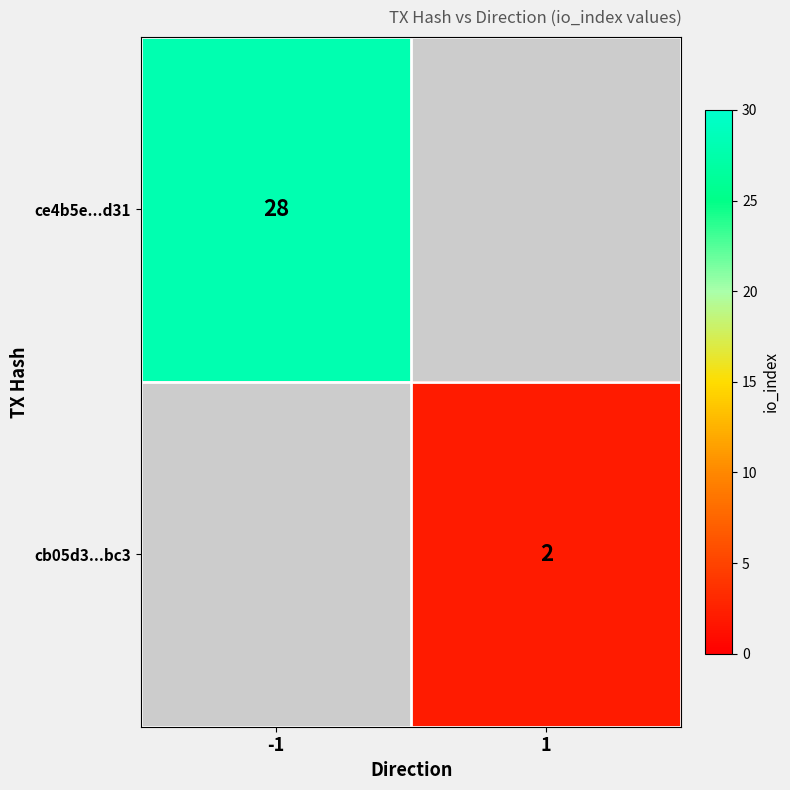

At how many categories does at least one series exceed 24?

1